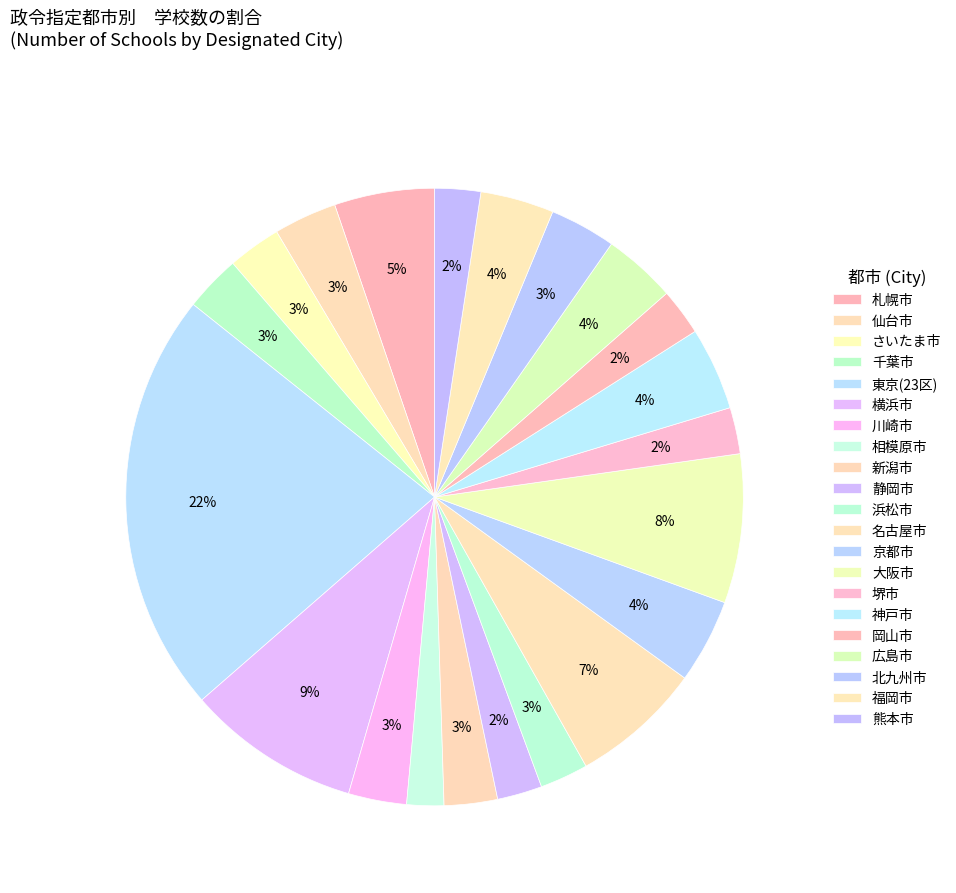

Count the number of slices in the pie.

21